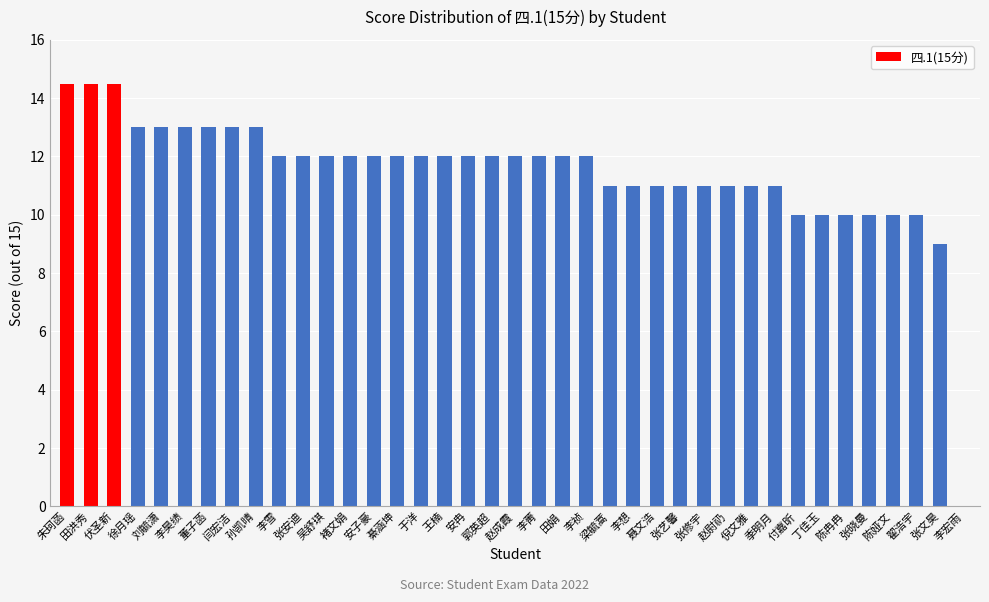

The value at 刘毓潇 is 13.0. True or false?

True